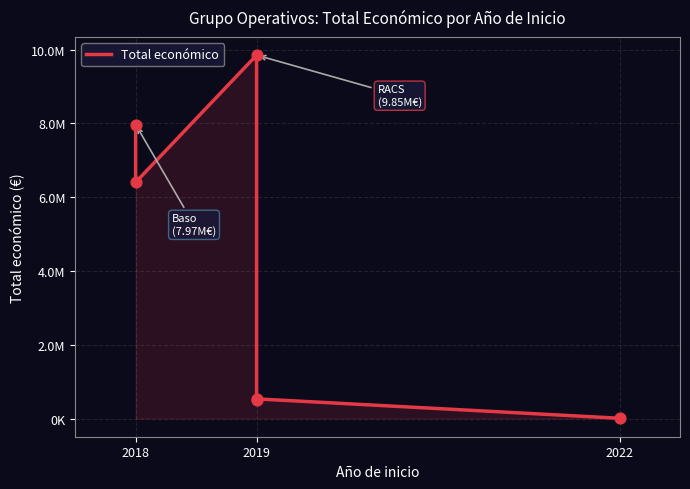

What is the change in value from 2018 to 2019?

-7470181